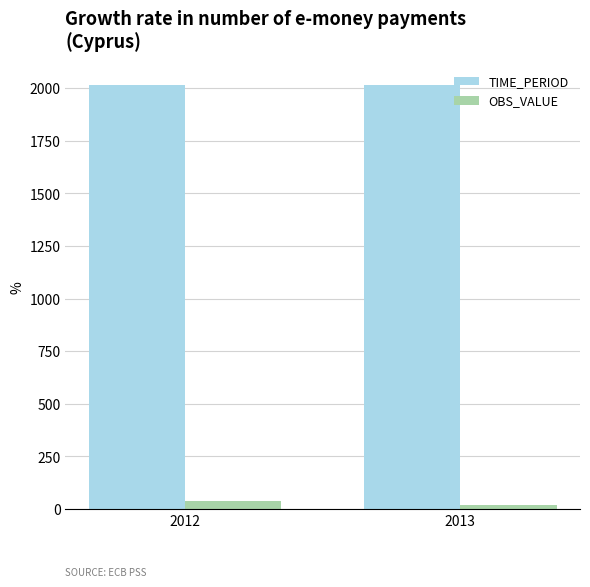

What are all the series names shown in the legend?

TIME_PERIOD, OBS_VALUE